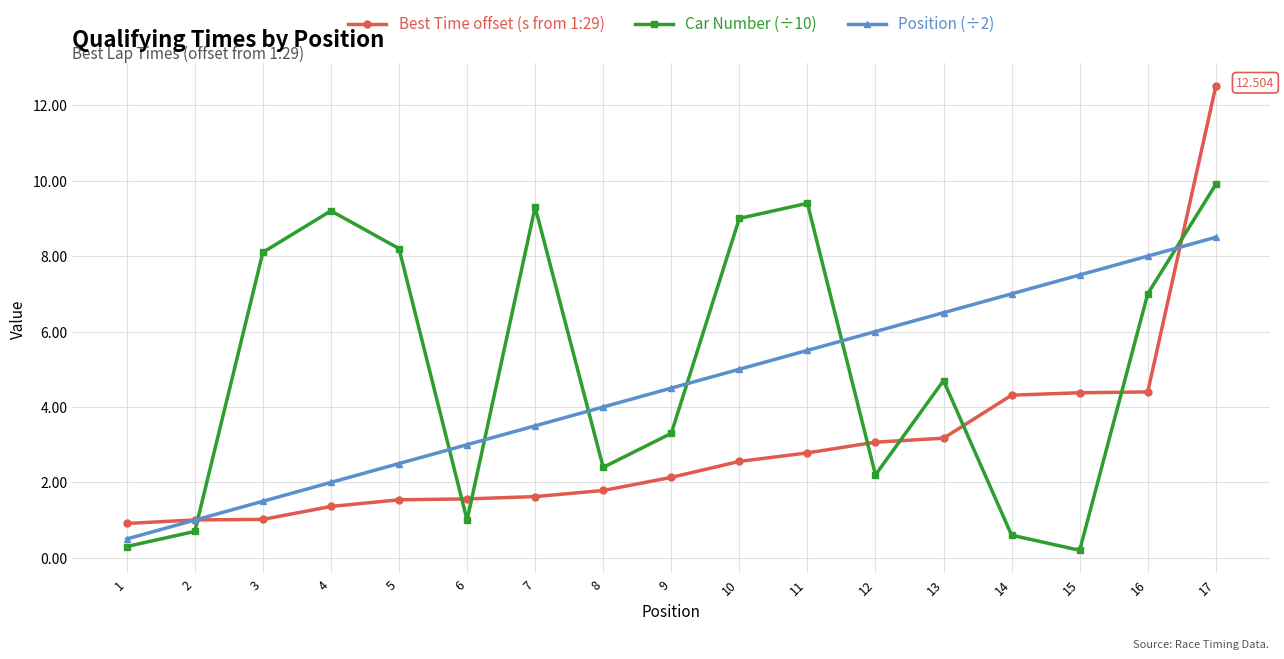

Where is the first local minimum for Car Number (÷10)?

6